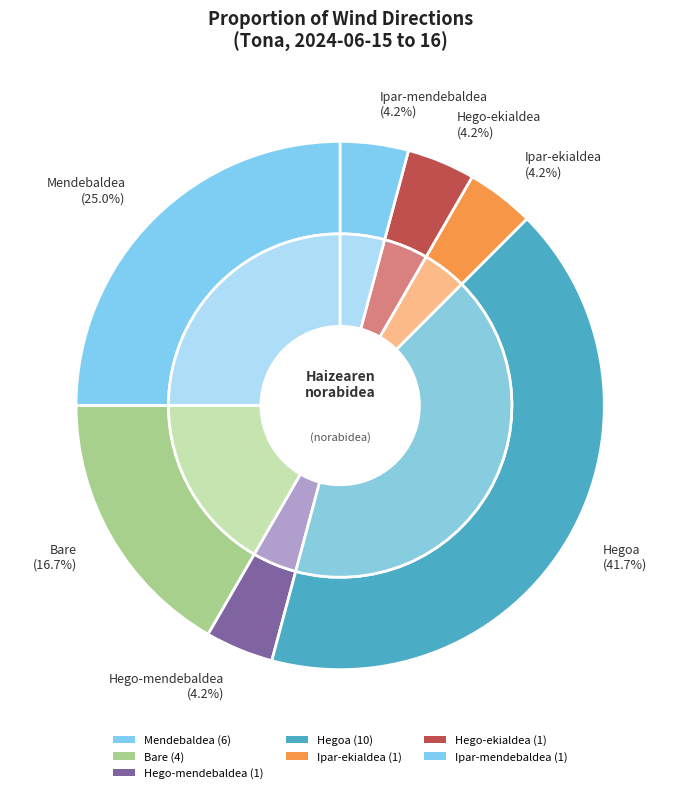

Which category has the biggest portion of the pie?

Hegoa